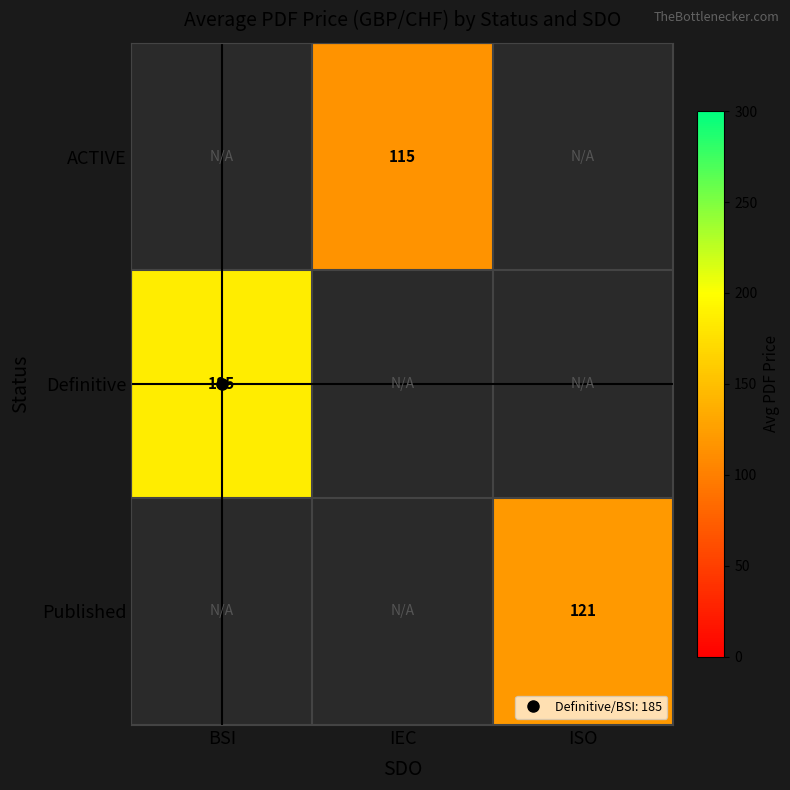

Where is Definitive nearest to the value 185?

BSI